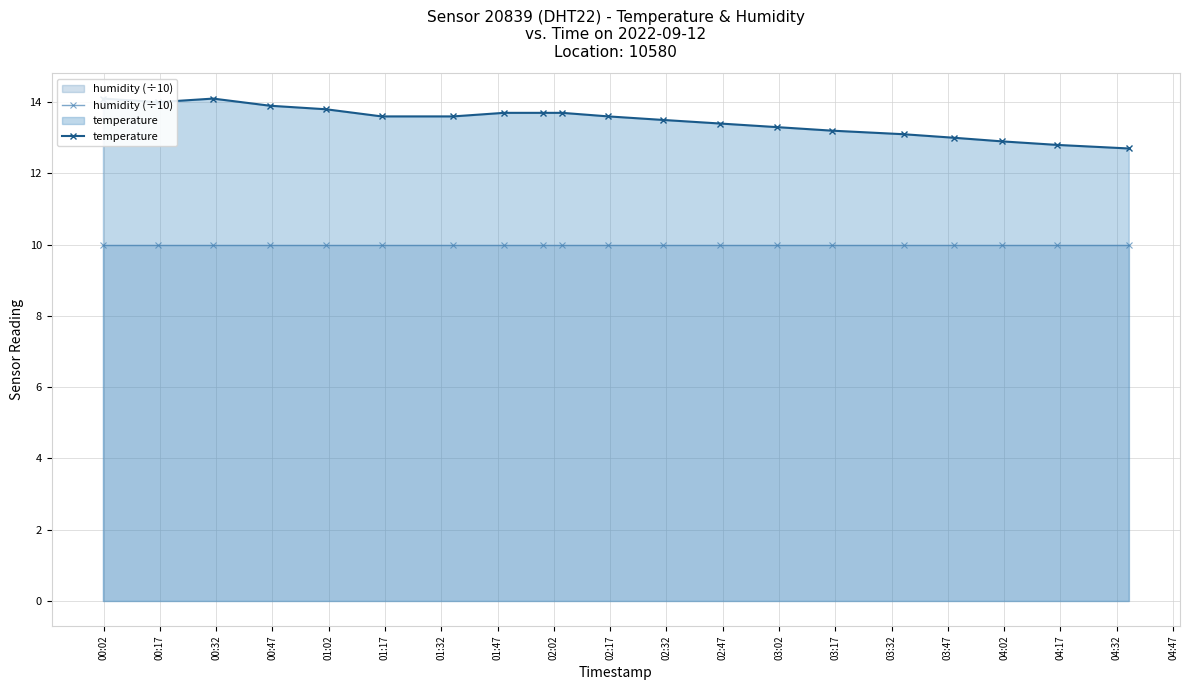

What is the sum of all humidity (÷10) values?

199.8